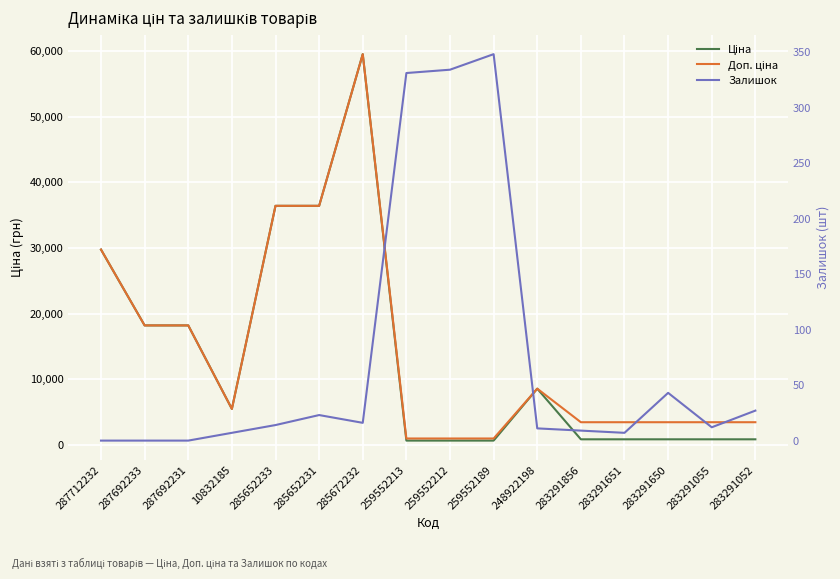

Is the value of Залишок at 287692231 greater than the value of Ціна at 283291055?

No